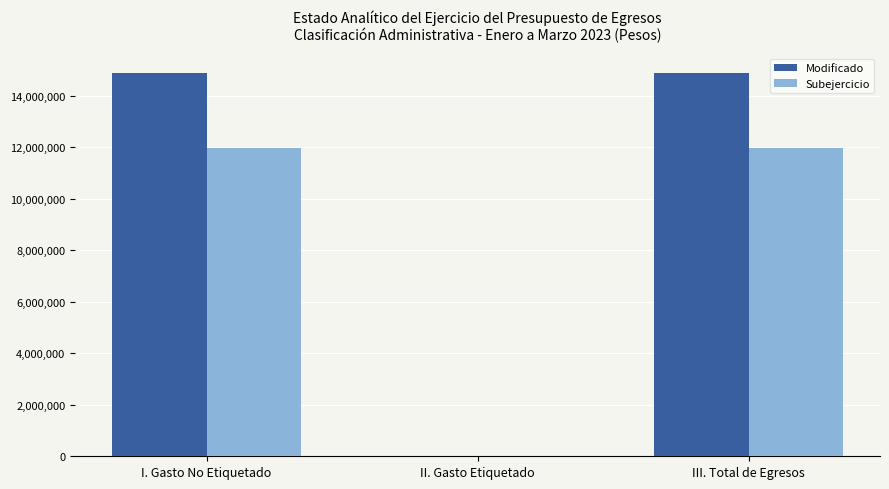

How many categories are shown in the chart?

3